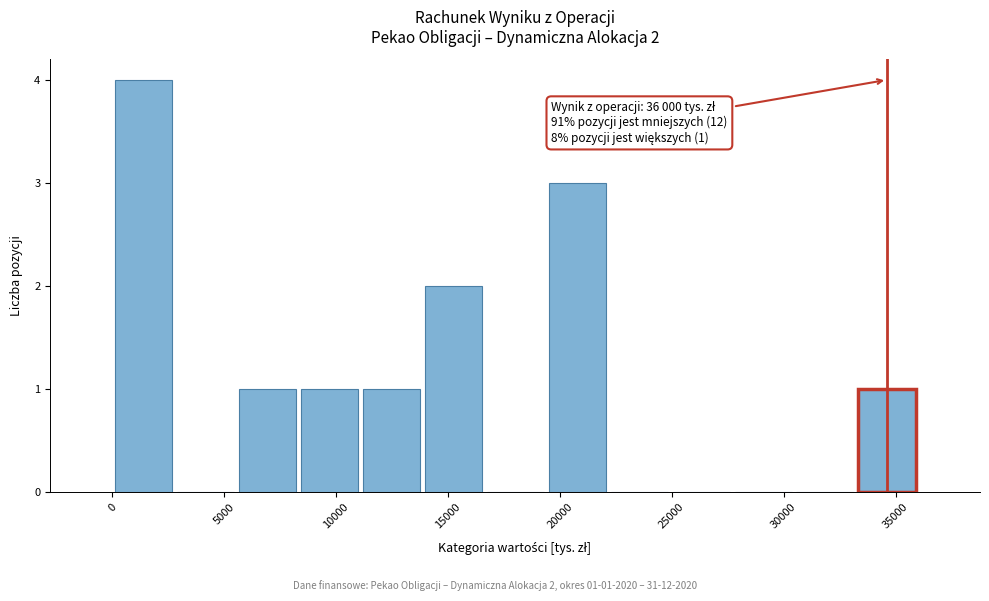

Which range on the x-axis has the tallest bar?

0 to 3000